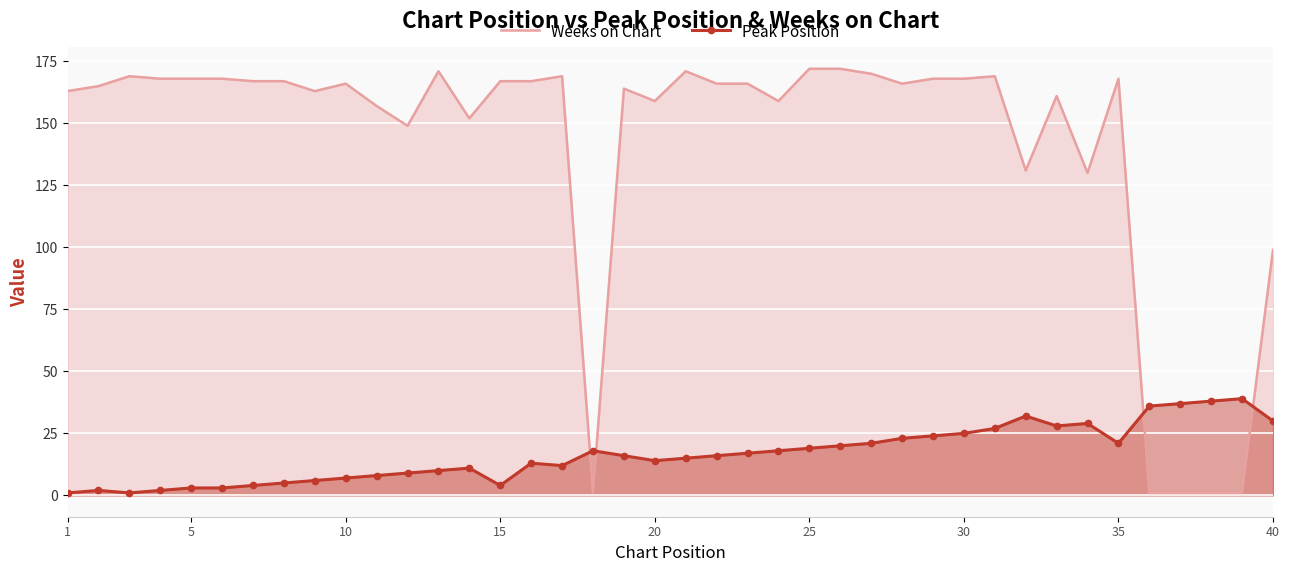

What is the difference between the second highest and second lowest values in the Weeks on Chart series?

171